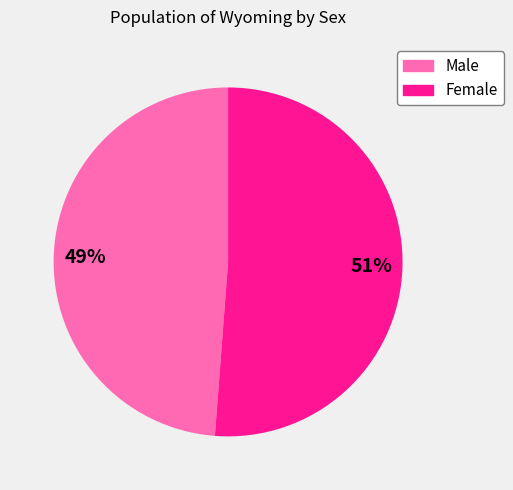

Is the sum of Male and Female greater than half?

Yes